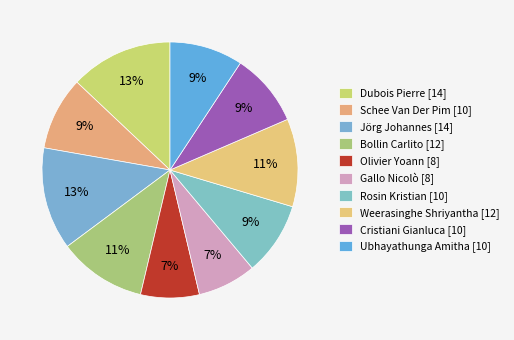

Is it true that Weerasinghe Shriyantha is 18% of the pie?

False